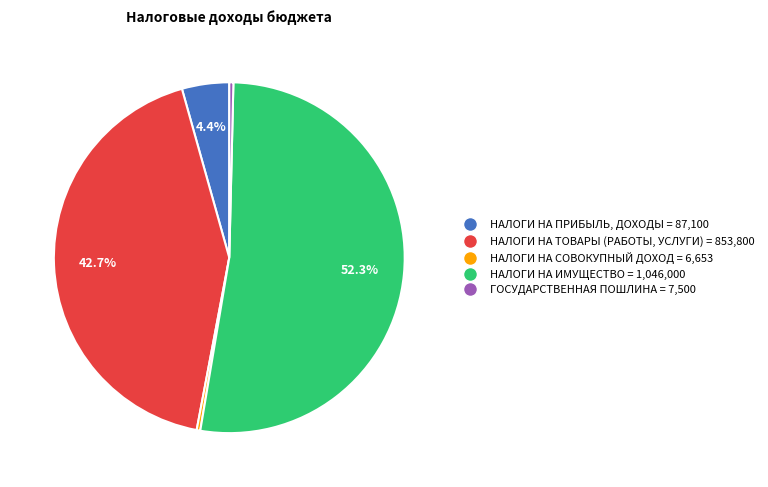

To the nearest percent, what is the difference between the largest and smallest slice percentages?

52%